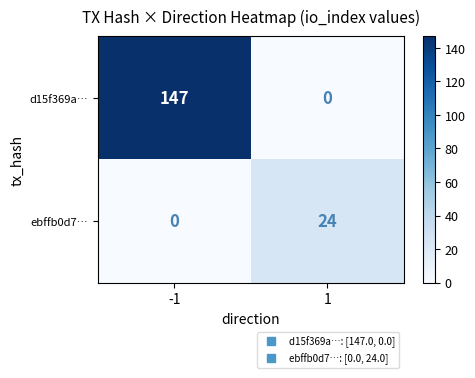

Reading left to right, list all the values displayed in this chart.

d15f369a…: -1=147	1=0
ebffb0d7…: -1=0	1=24